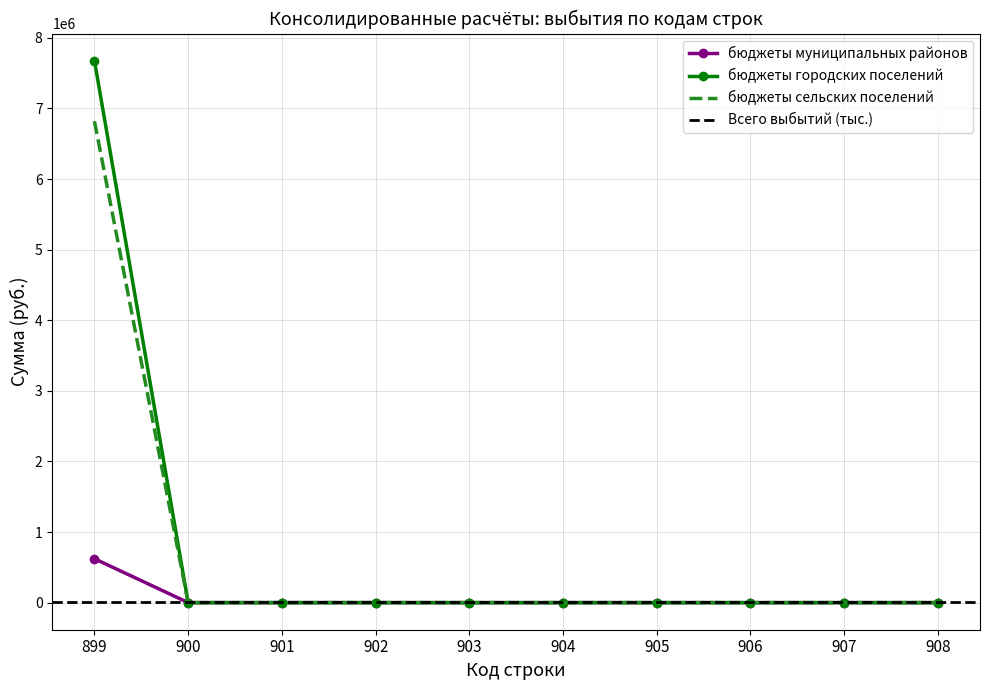

Which category has the highest value across all series?

899